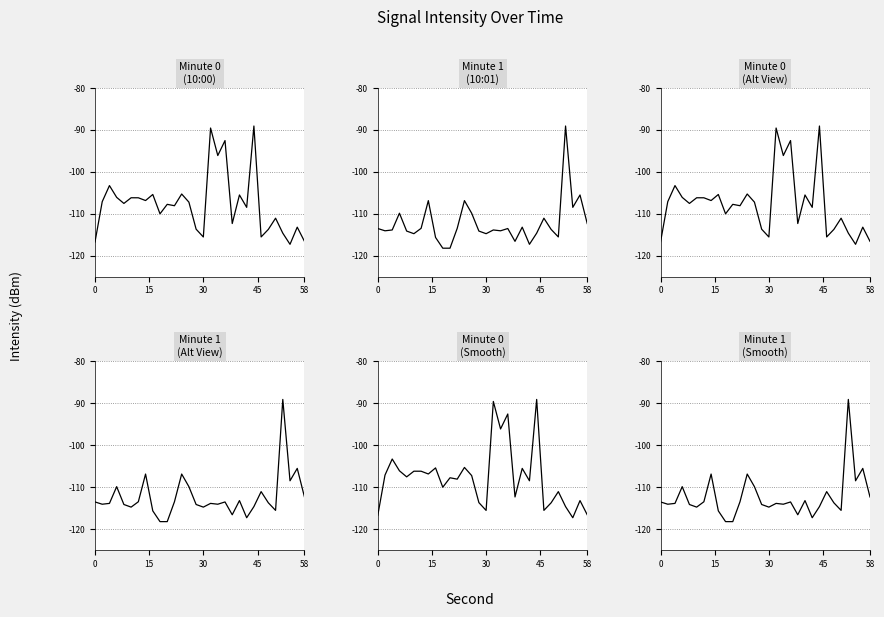

True or false: 10:00 has a value of -73.2 at 10.

False